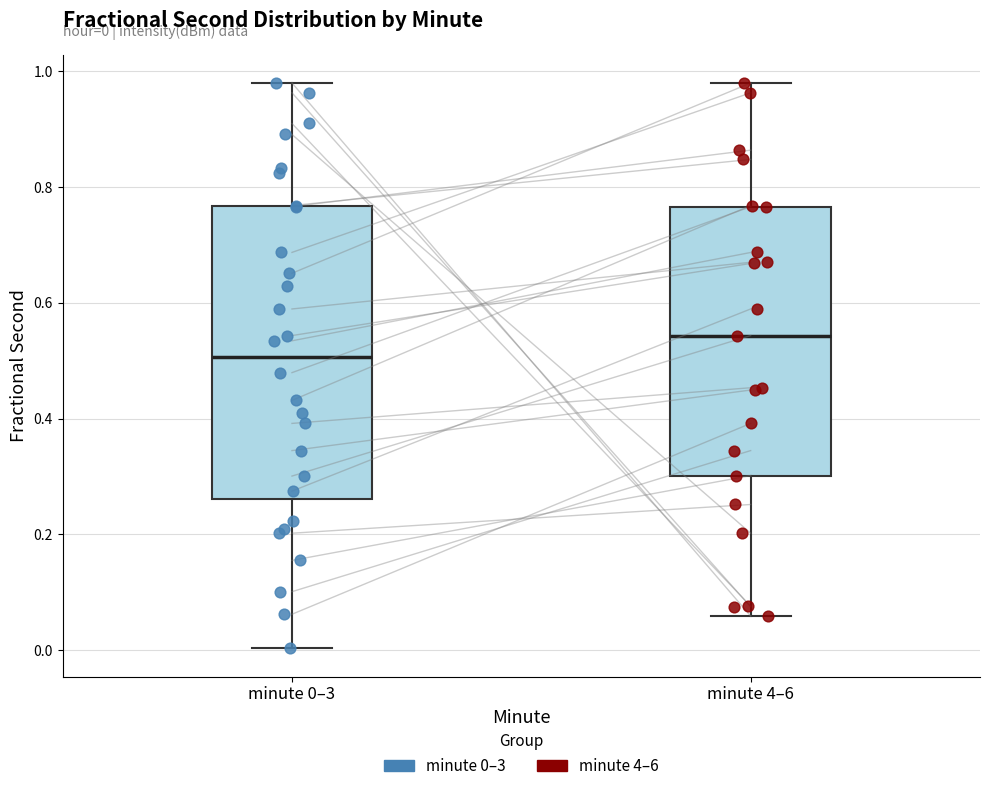

Comparing the boxes themselves (not the whiskers), which one is the tallest?

minute 0–3